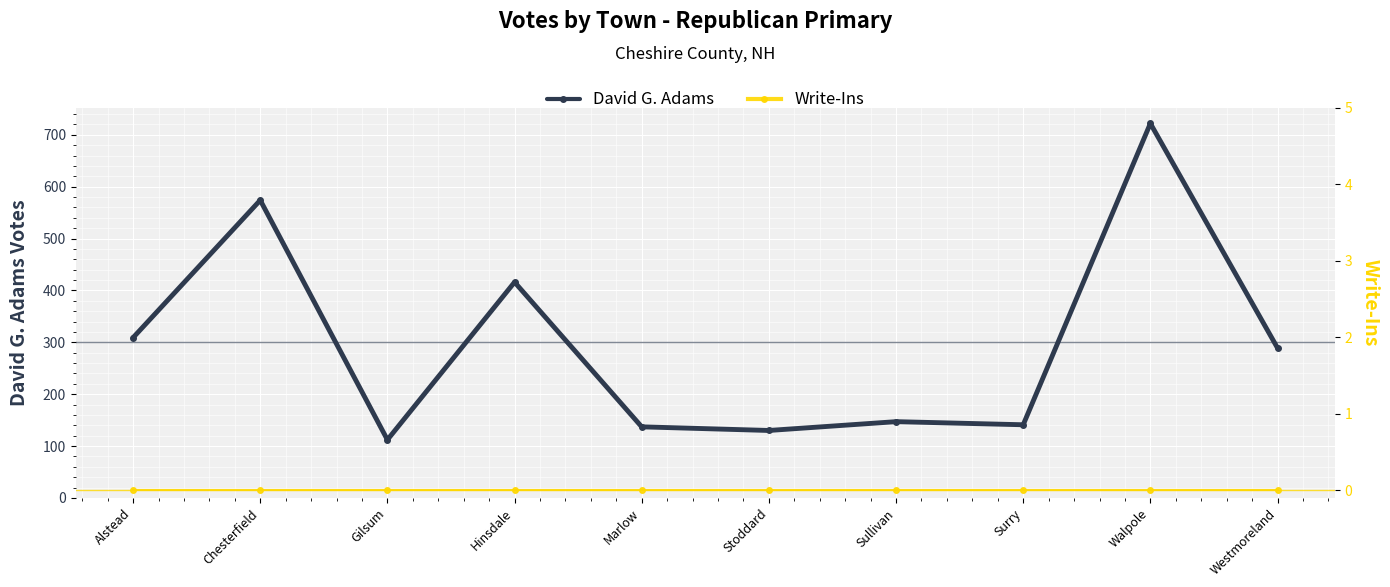

True or false: Write-Ins and David G. Adams cross at least once.

False